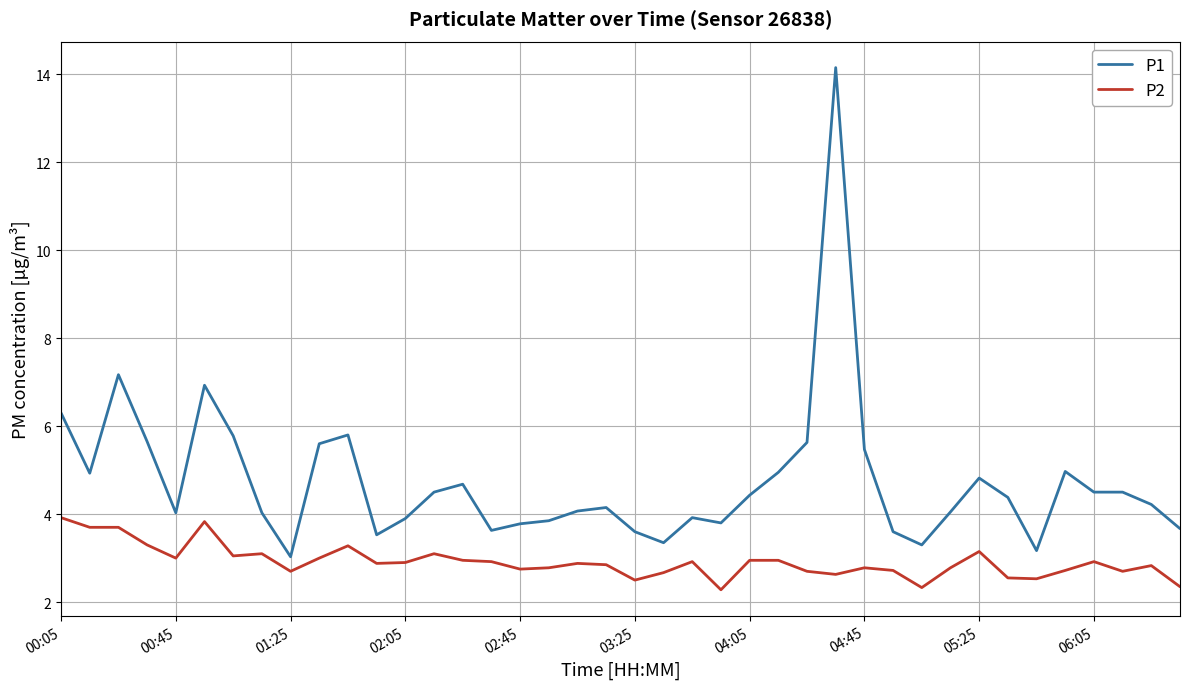

Which series has the largest total across all categories?

P1